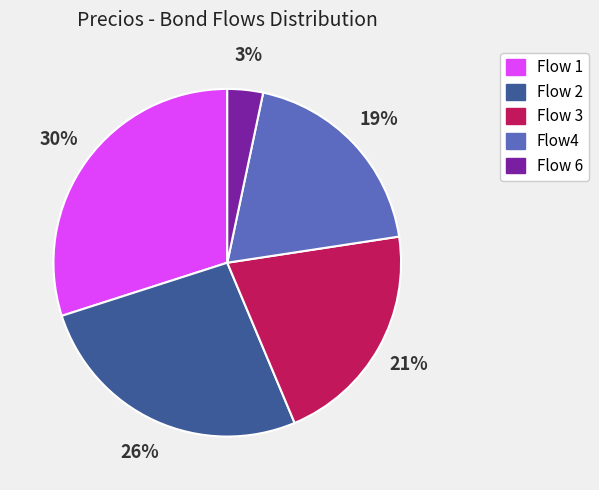

Is it true that Flow 1 is 30% of the pie?

True